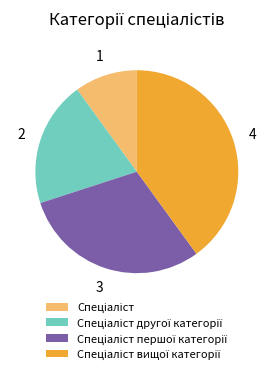

Does any single category account for the majority?

No